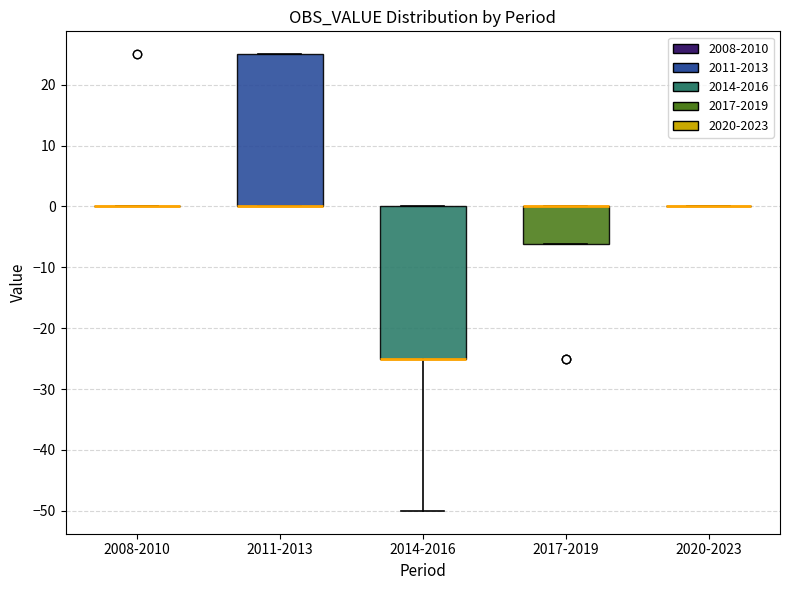

Reading left to right, read every box against the y-axis: the position of its median line, the range the box covers, and the ends of its whiskers. The values are not printed on the chart, so give them approximately, as read against the axis.

2008-2010: box collapsed to a line at 0, whiskers 0 to 0
2011-2013: median 0 (drawn on the box's lower edge), box 0 to 25, whiskers 0 to 25
2014-2016: median -25 (drawn on the box's lower edge), box -25 to 0, whiskers -50 to 0
2017-2019: median 0 (drawn on the box's upper edge), box -6 to 0, whiskers -6 to 0
2020-2023: box collapsed to a line at 0, whiskers 0 to 0